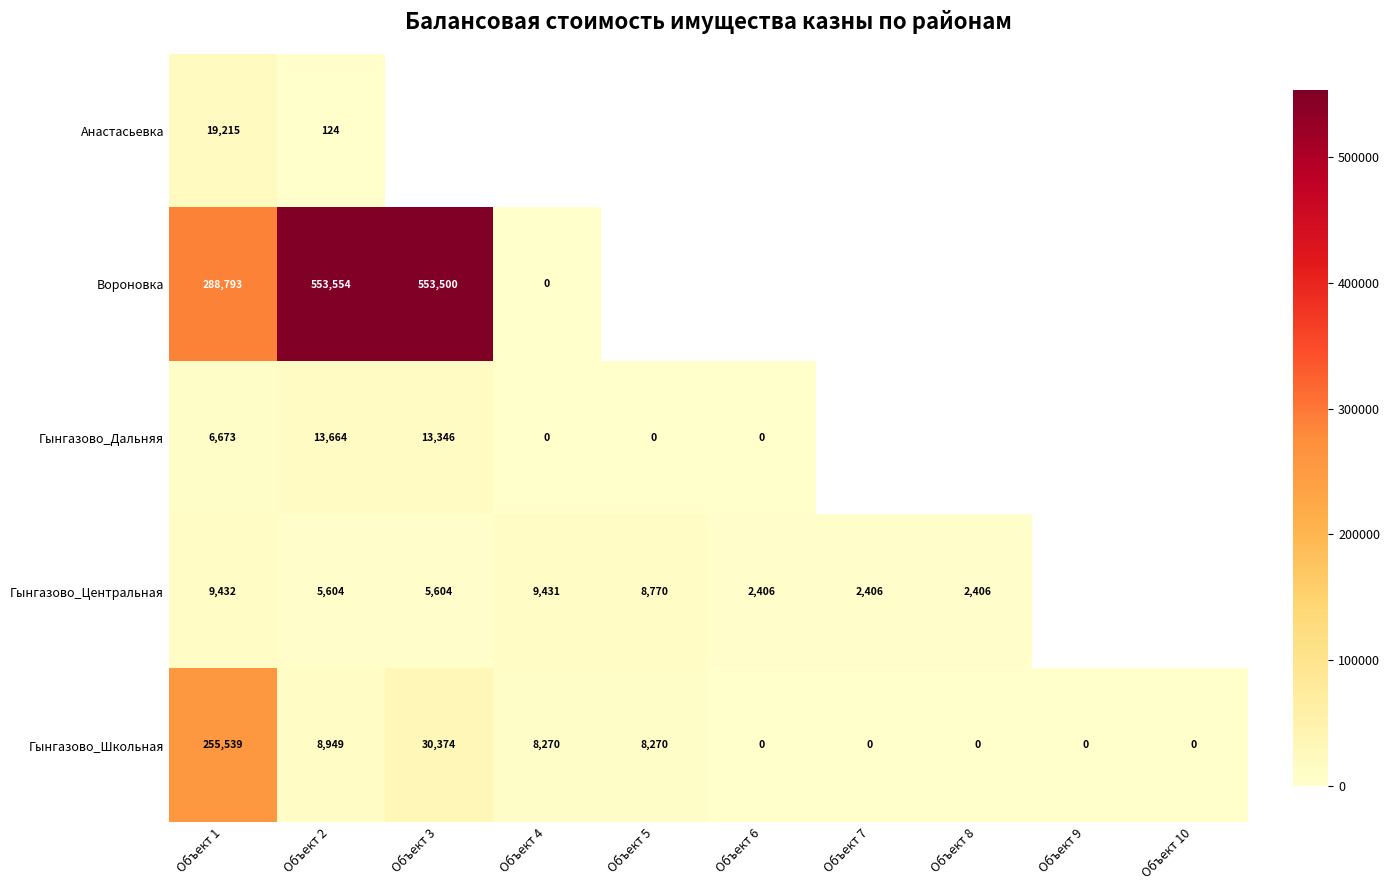

How many series are shown in this chart?

5